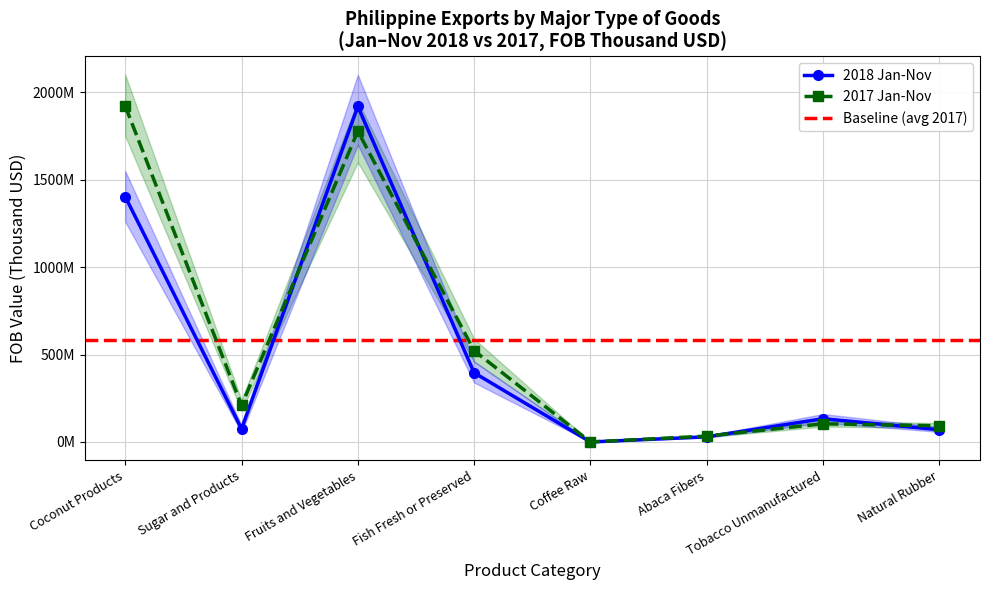

The value of 2017 Jan-Nov at Coffee Raw is 4688. True or false?

False